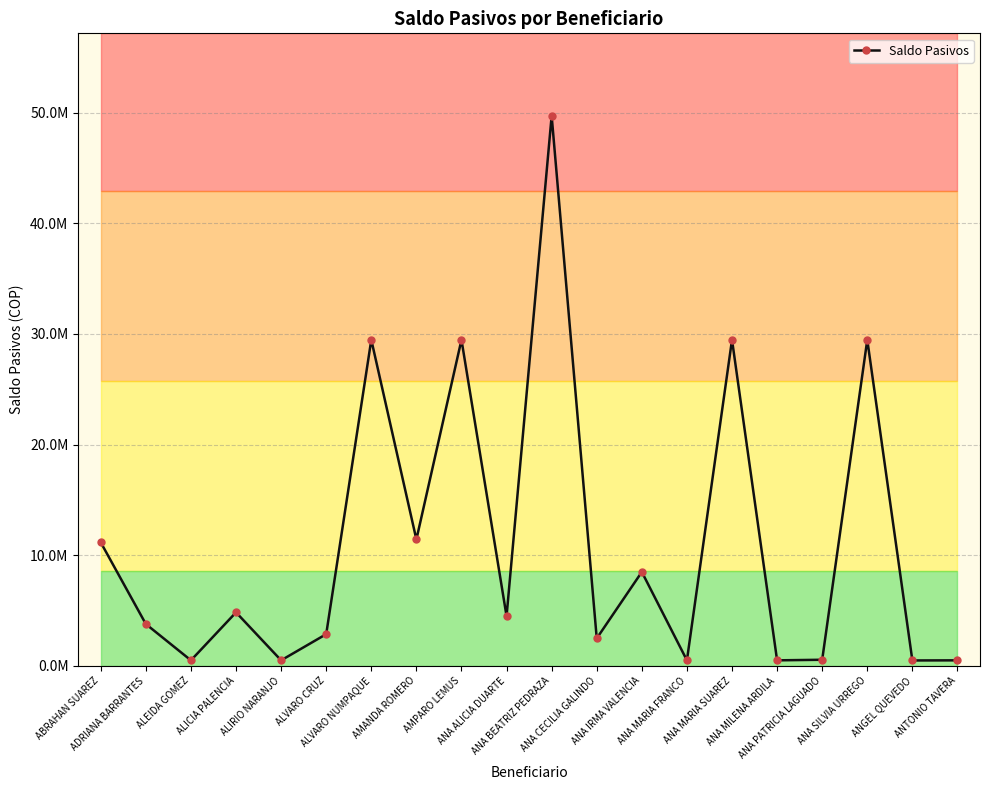

Reading left to right, what are all the values shown in this chart?

ABRAHAN SUAREZ=11160000	ADRIANA BARRANTES=3780000	ALEIDA GOMEZ=500000	ALICIA PALENCIA=4837239	ALIRIO NARANJO=500000	ALVARO CRUZ=2865000	ALVARO NUMPAQUE=29475000	AMANDA ROMERO=11425000	AMPARO LEMUS=29475000	ANA ALICIA DUARTE=4491000	ANA BEATRIZ PEDRAZA=49720653	ANA CECILIA GALINDO=2484500	ANA IRMA VALENCIA=8491000	ANA MARIA FRANCO=500000	ANA MARIA SUAREZ=29475000	ANA MILENA ARDILA=500000	ANA PATRICIA LAGUADO=552527	ANA SILVIA URREGO=29475000	ANGEL QUEVEDO=489600	ANTONIO TAVERA=500000